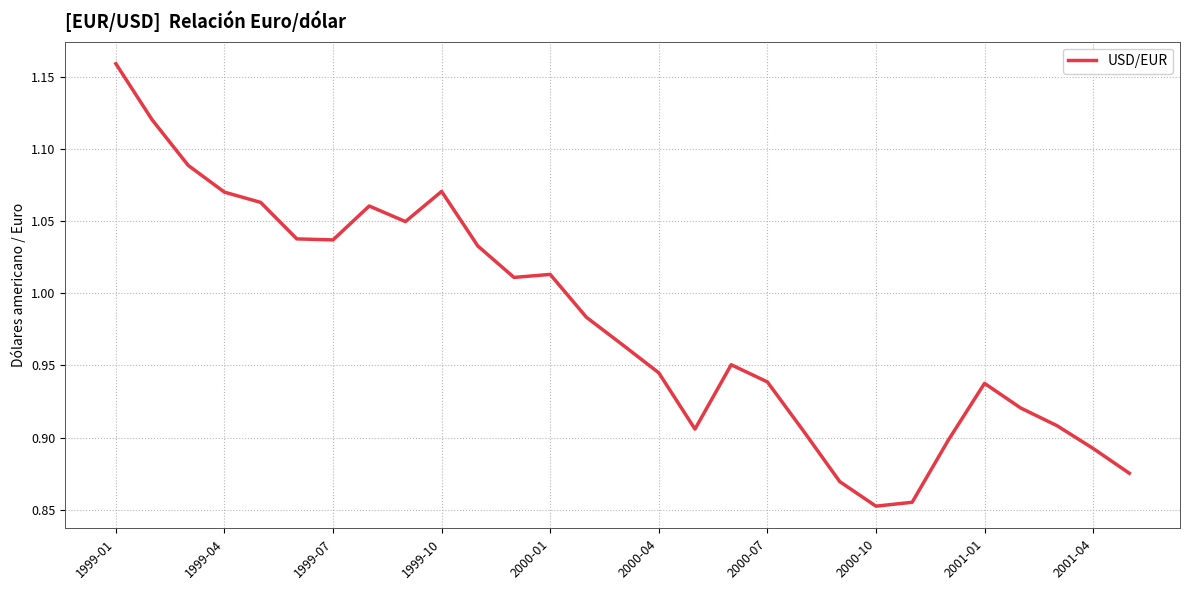

How many lines are shown in the chart?

1